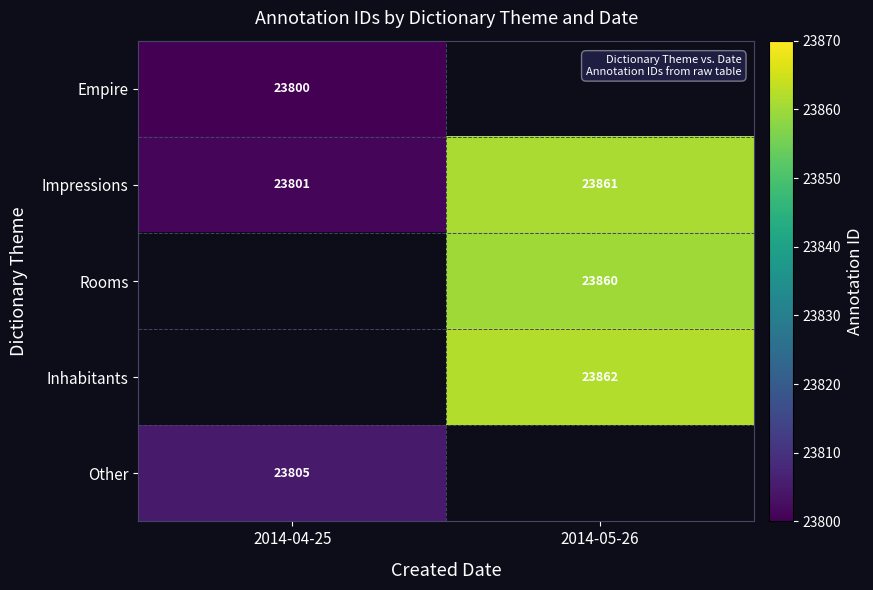

What is the average value of the Impressions series?

23831